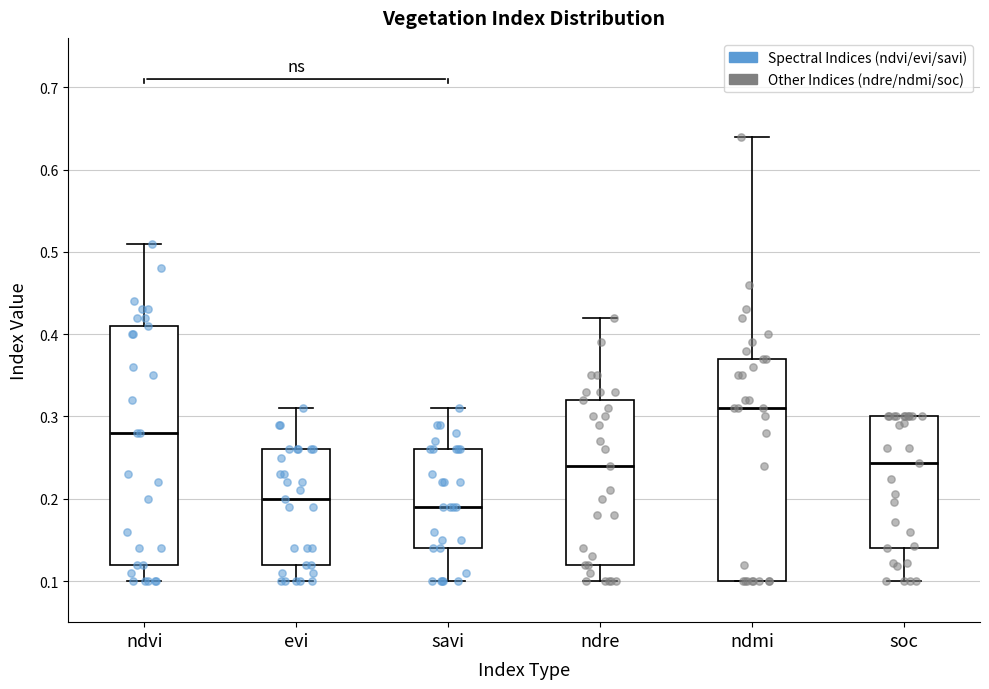

Reading left to right, transcribe this box plot: for each box, give where its median line is, the range the box spans, and where its two whiskers end, as read against the y-axis. The values are not printed on the chart, so give them approximately, as read against the axis.

ndvi: median 0.28, box 0.12 to 0.41, whiskers 0.10 to 0.51
evi: median 0.20, box 0.12 to 0.26, whiskers 0.10 to 0.31
savi: median 0.19, box 0.14 to 0.26, whiskers 0.10 to 0.31
ndre: median 0.24, box 0.12 to 0.32, whiskers 0.10 to 0.42
ndmi: median 0.31, box 0.10 to 0.37, whiskers 0.10 to 0.64
soc: median 0.24, box 0.14 to 0.30, whiskers 0.10 to 0.30